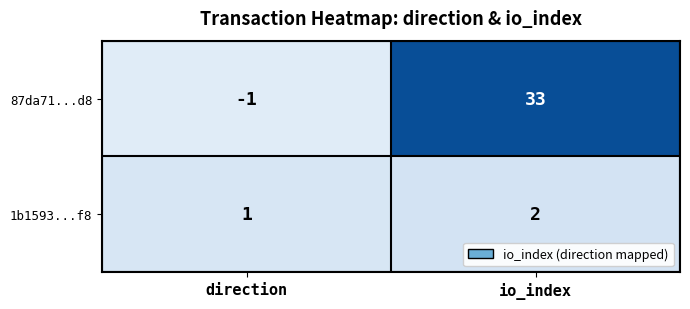

Is it true that 1b1593...f8 equals 1 at direction?

True